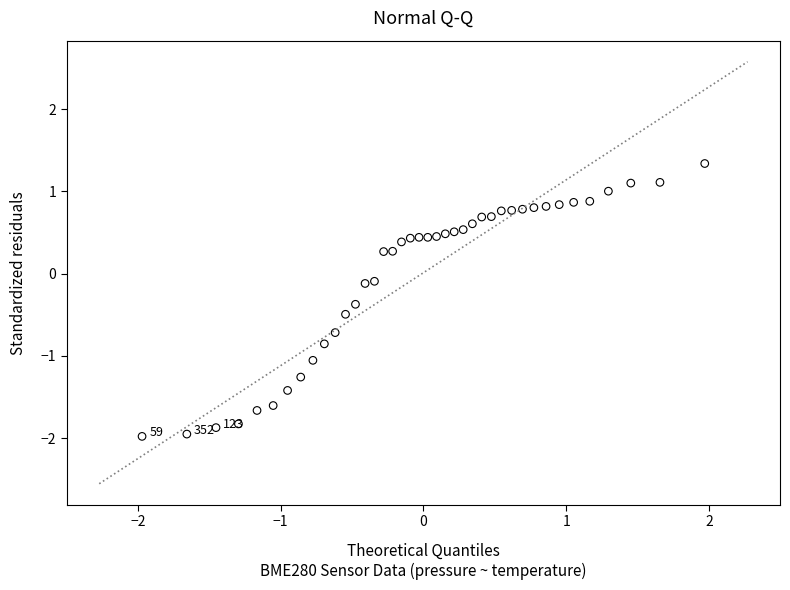

What is the range of X values (max minus min)?

3.9